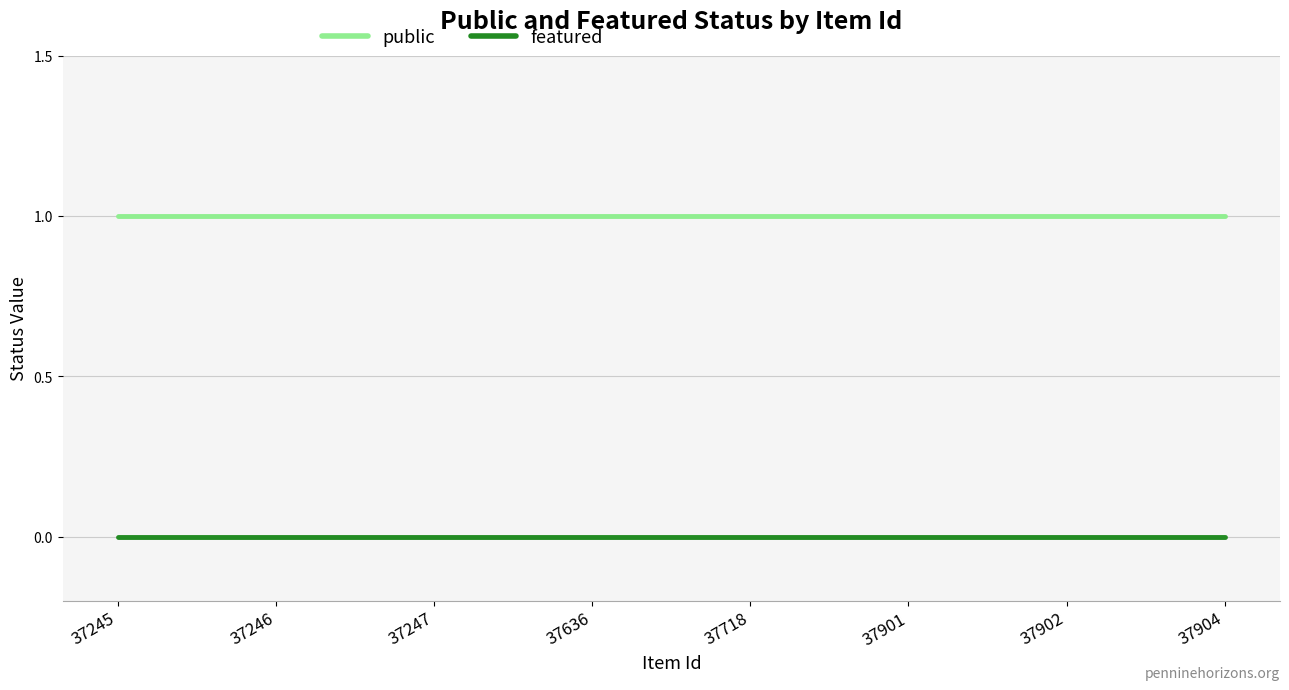

Is it true that public equals 1 at 37904?

True